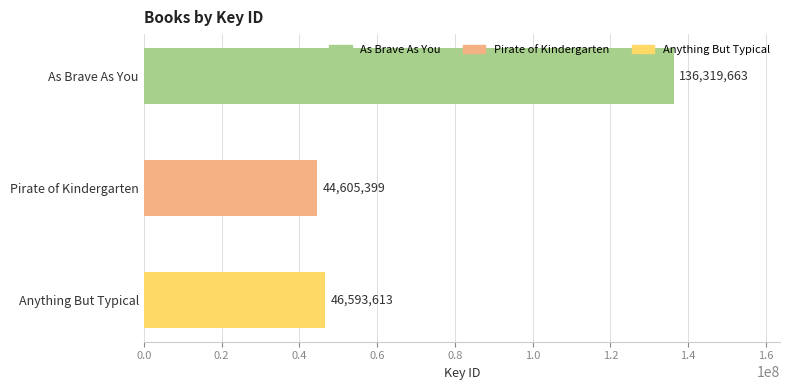

At which label is the value closest to 90462531?

Anything But Typical